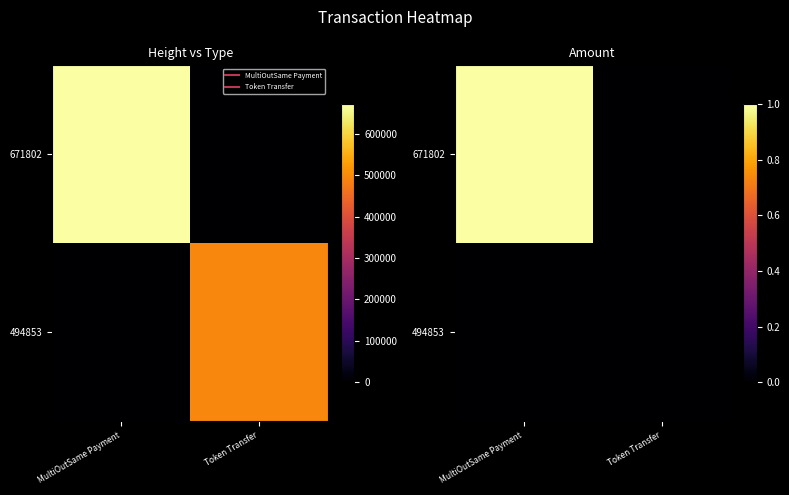

Which series has the widest spread of values?

671802